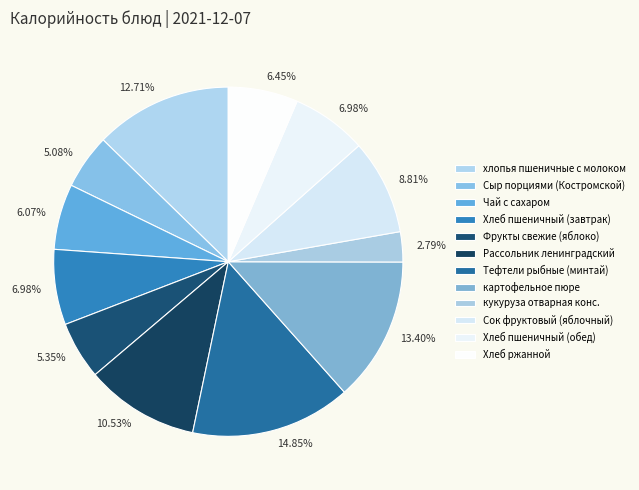

Is Хлеб ржанной the majority of the pie?

No